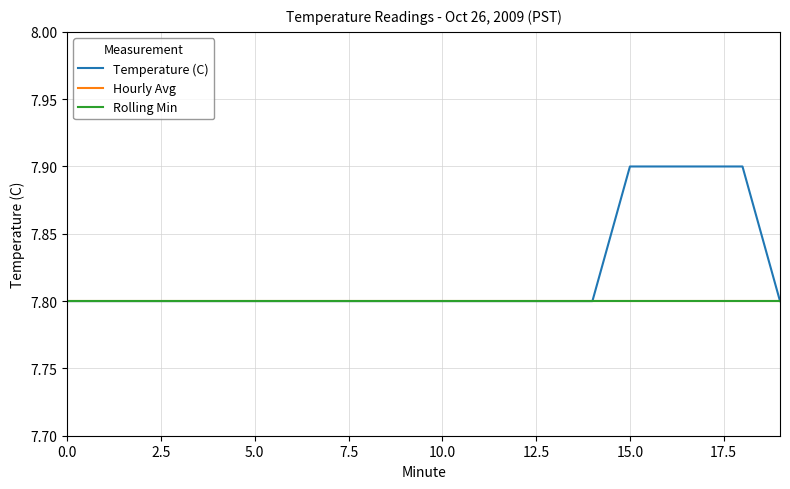

Does the chart display data point markers on the line(s)?

No